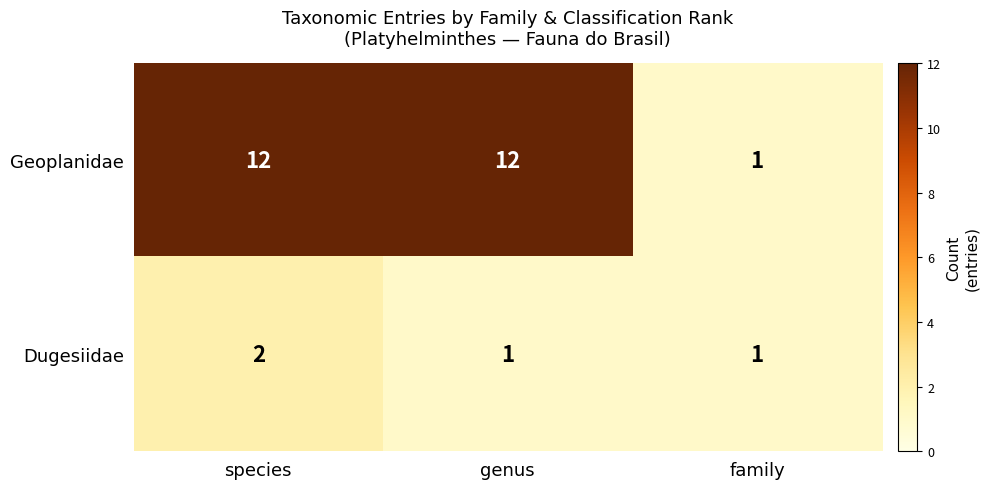

How many distinct data groups are displayed?

2